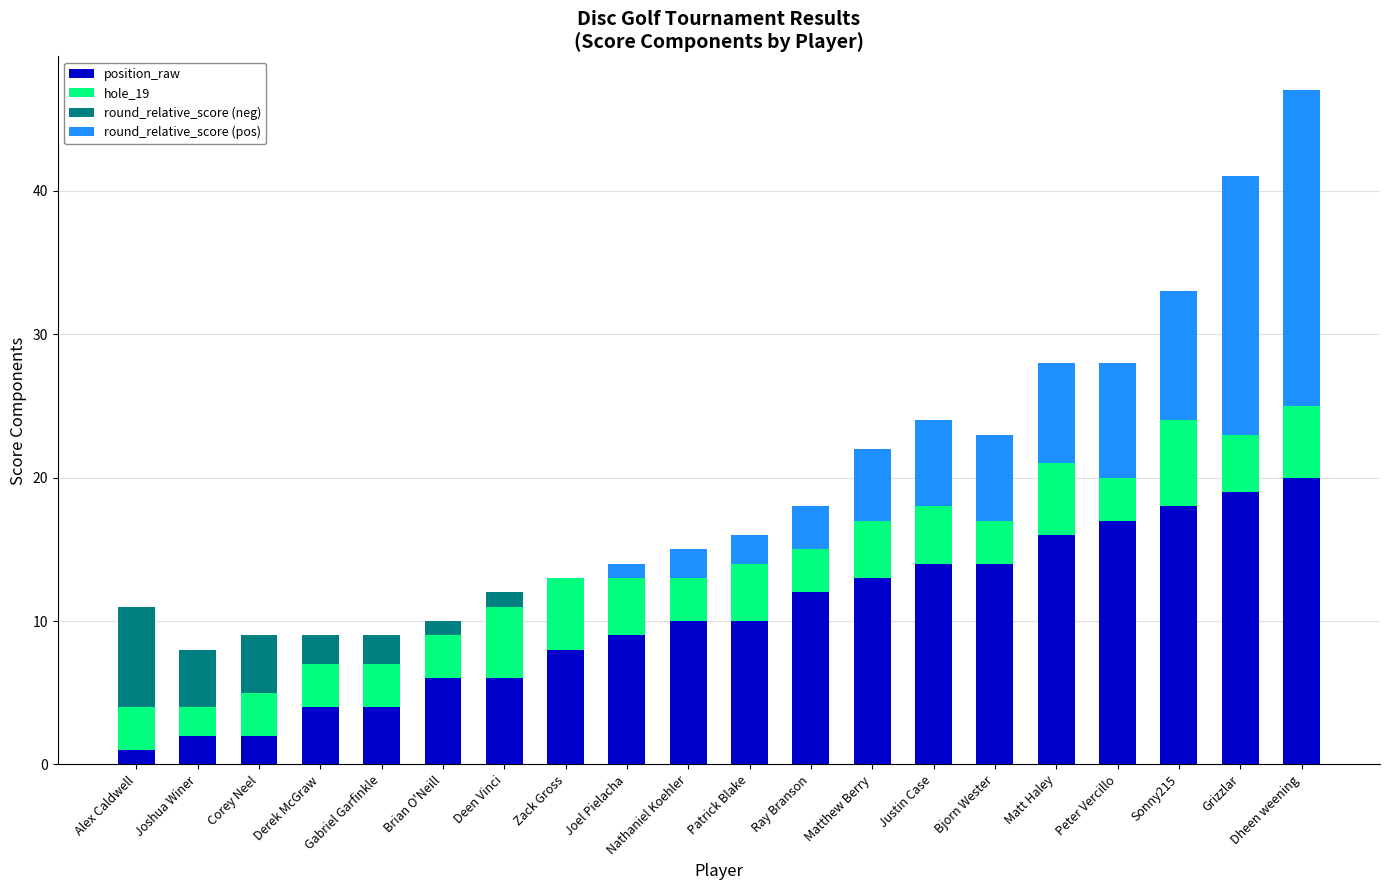

What is the maximum value for position_raw?

20